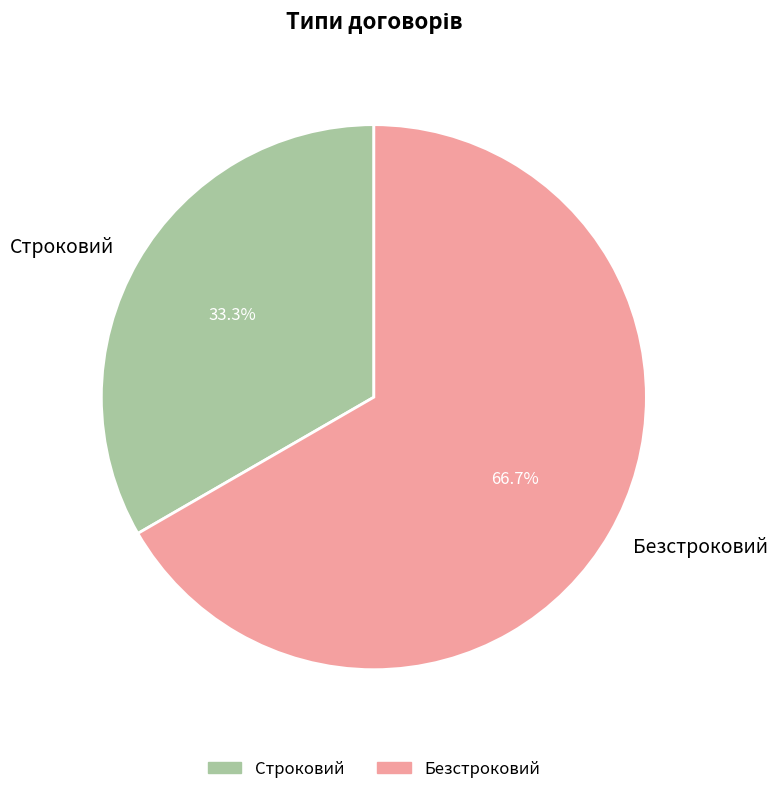

Is there any slice that represents more than half of the pie?

Yes